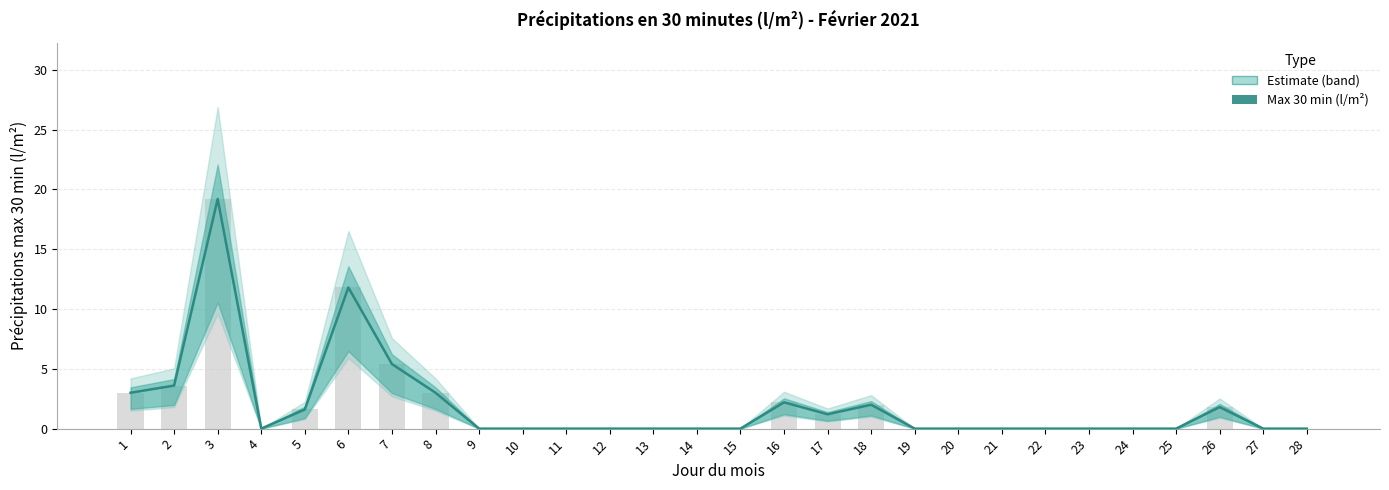

Is it true that the value at 16 is 2.2?

True